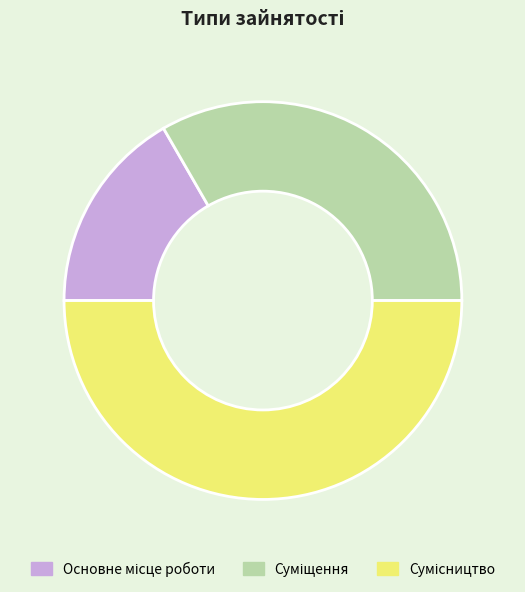

What percentage is NOT represented by Сумісництво?

50.0%